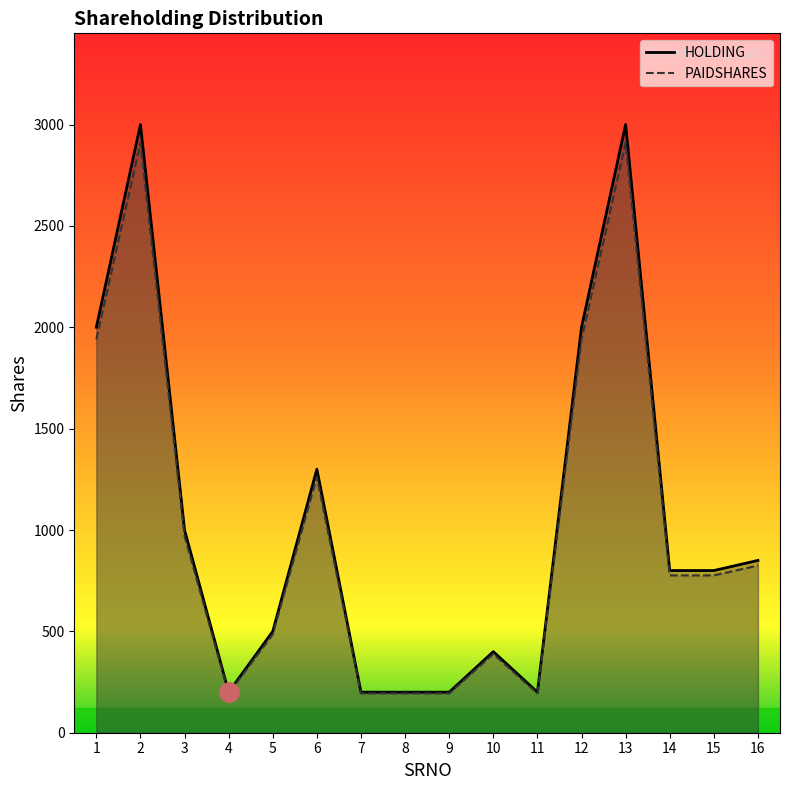

Which series has the largest range (max minus min)?

HOLDING